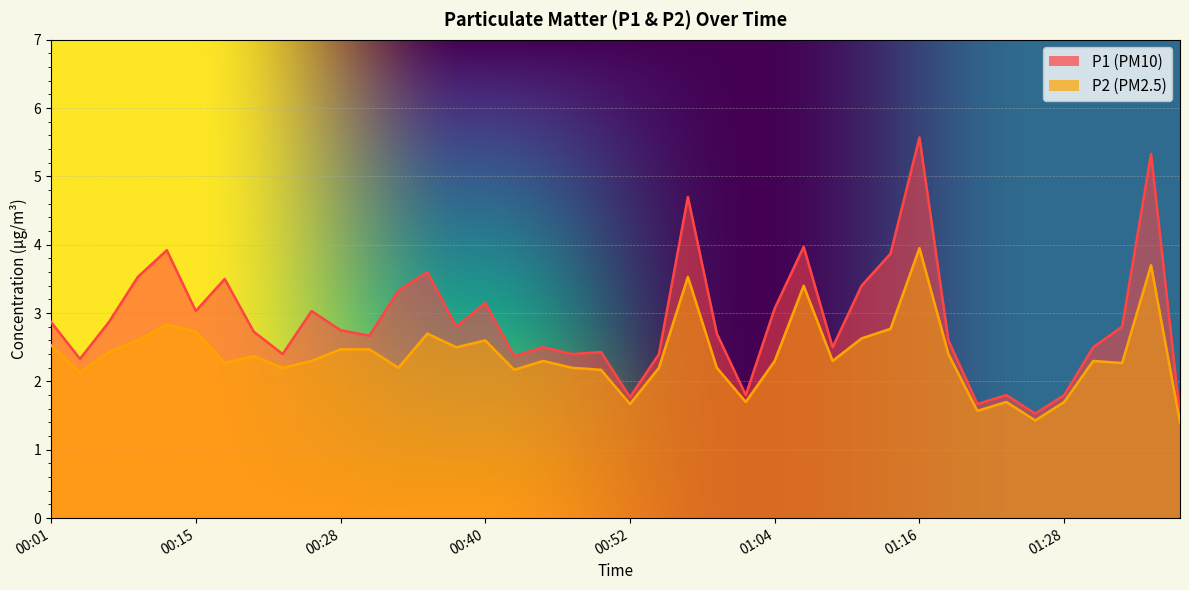

What value does the P1 series have at 00:13?

3.9